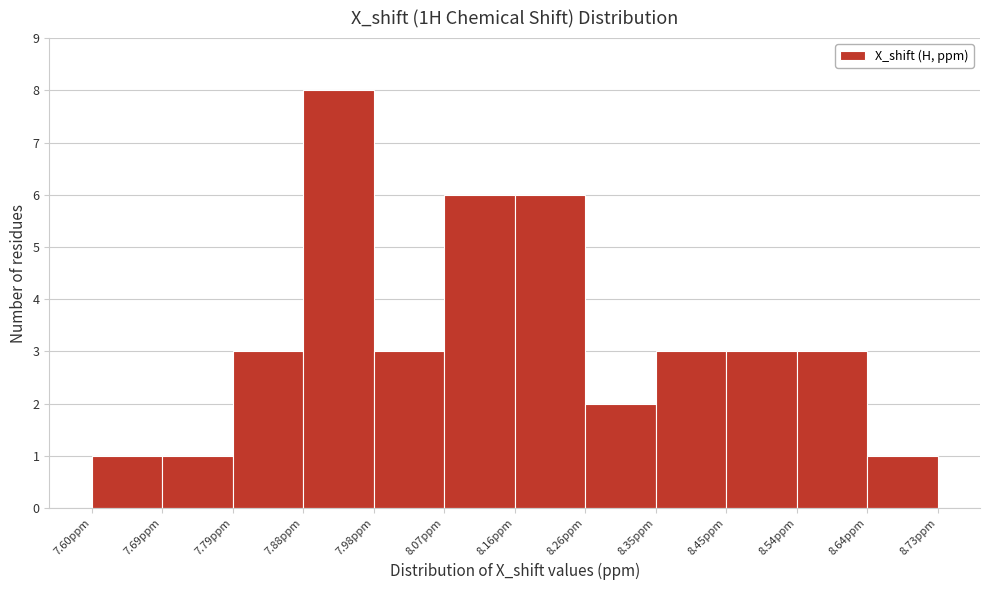

How tall is the bar that spans 8.45 to 8.54 on the x-axis? Neither the bar edges nor the heights are printed on the chart, so give them approximately, as read against the axes.

3